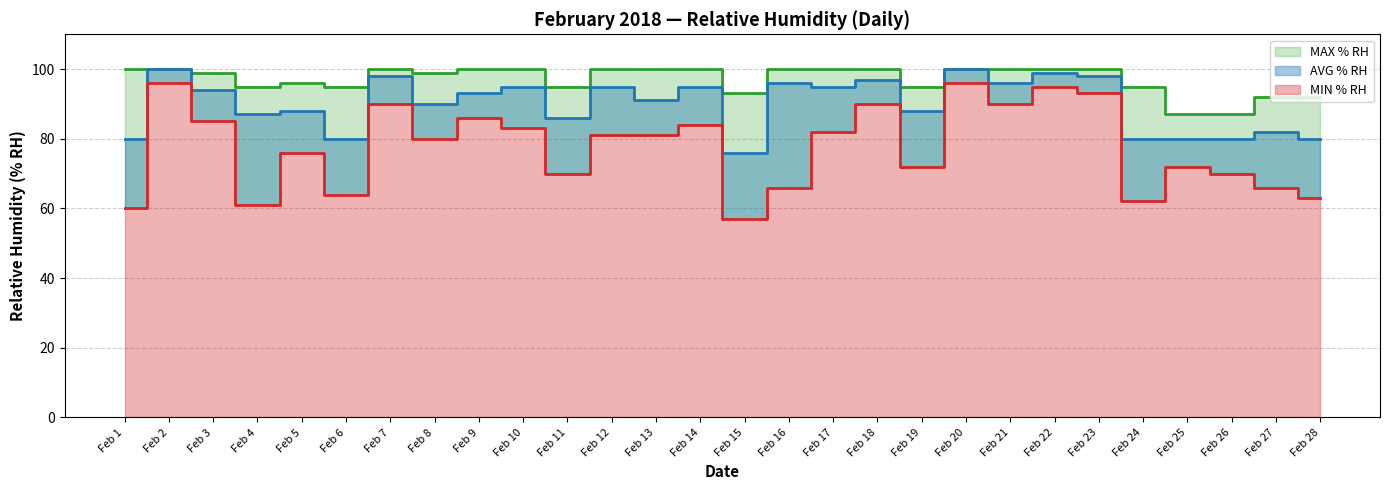

What is the value of the MAX % RH point at the 7th from the left?

100